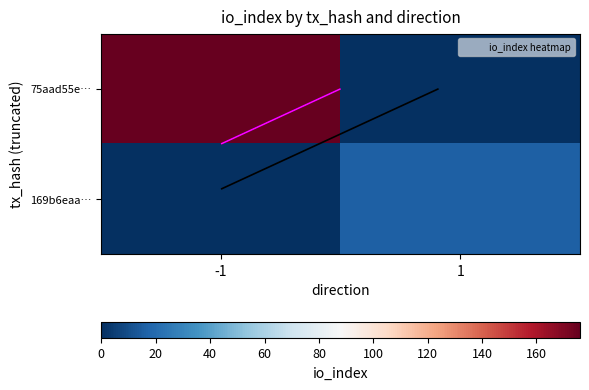

Rank the categories by 169b6eaa… value from highest to lowest.

1, -1